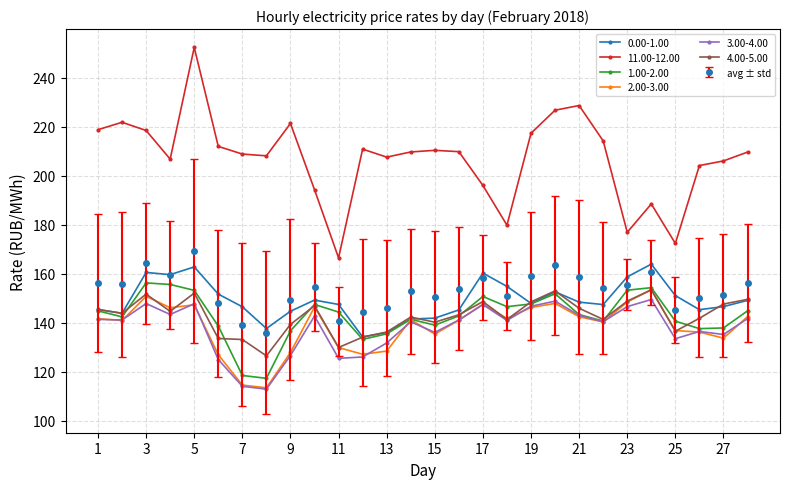

How many lines are shown in the chart?

7